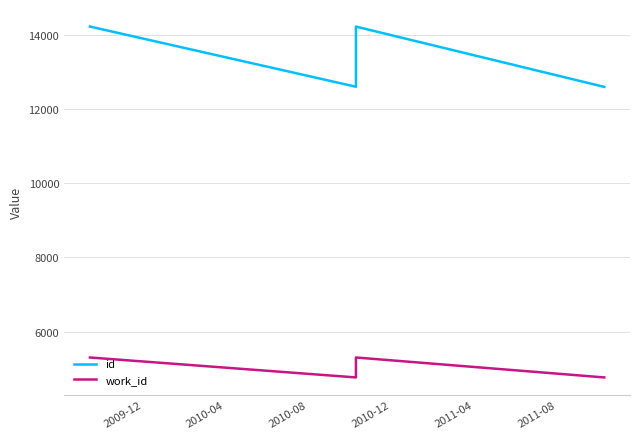

True or false: work_id and id cross at least once.

False